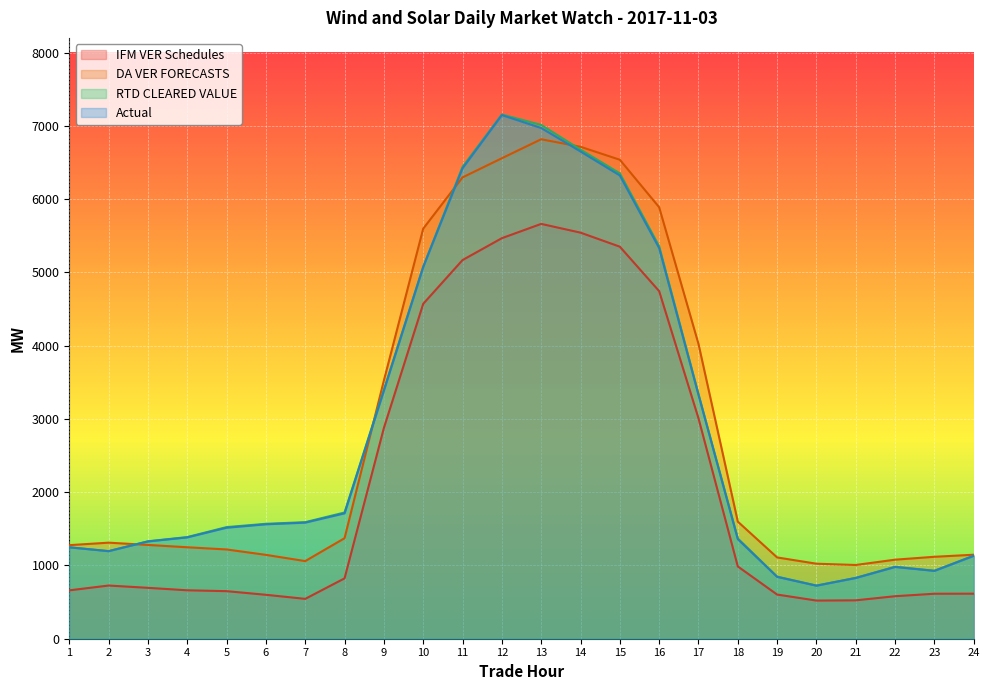

How many distinct data groups are displayed?

4